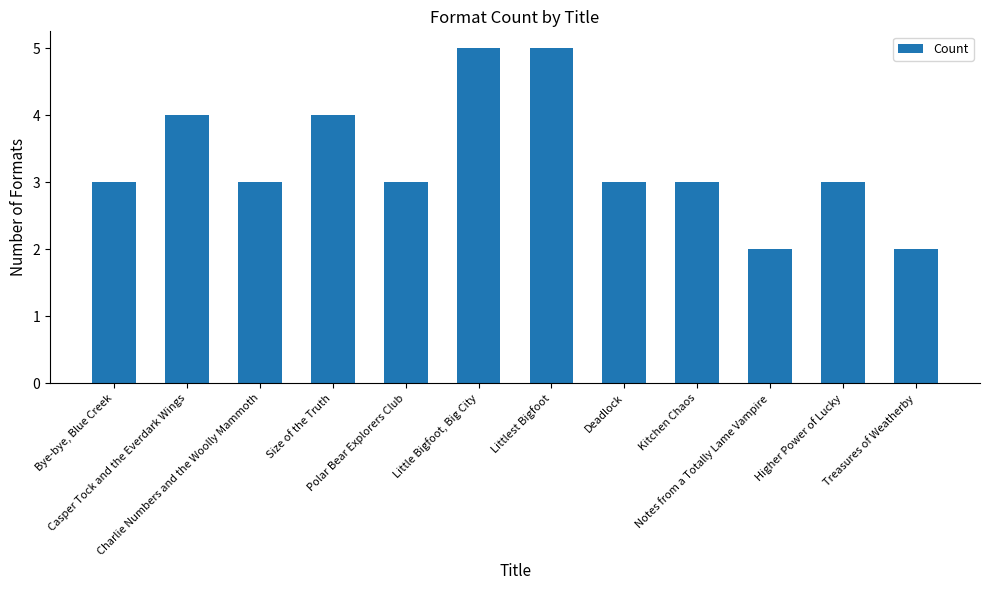

What is the ratio of the value at Treasures of Weatherby to the value at Kitchen Chaos?

0.7